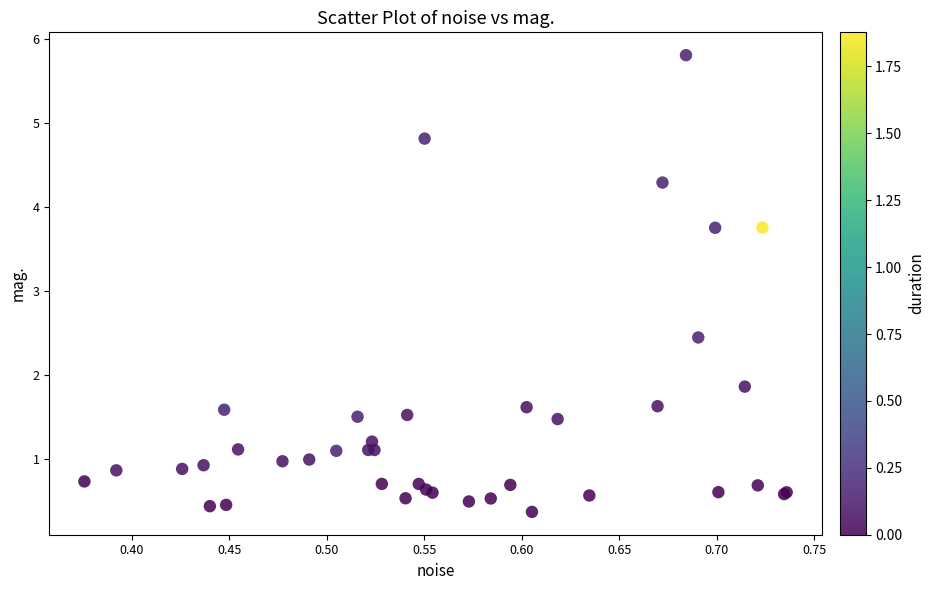

What Y value in the scatter plot is closest to 3?

2.4